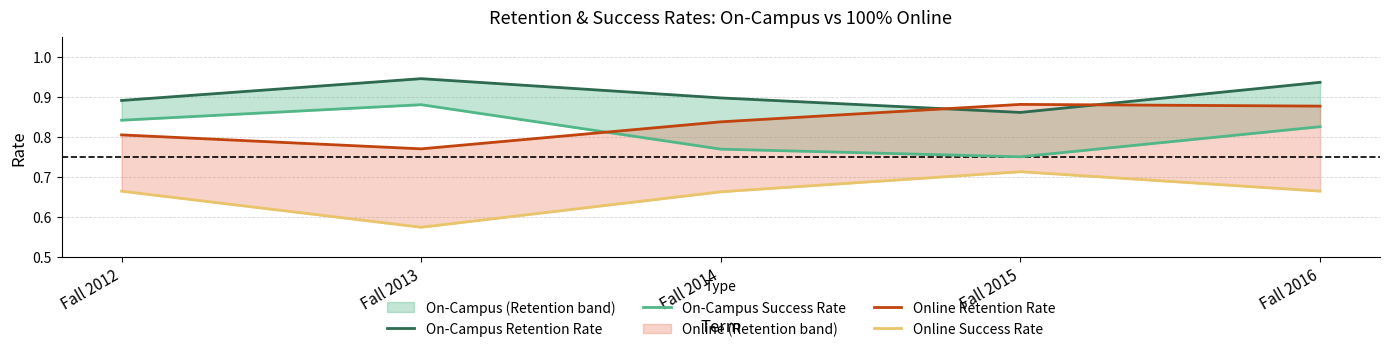

Rank the categories by Online Retention Rate value from highest to lowest.

Fall 2015, Fall 2016, Fall 2014, Fall 2012, Fall 2013